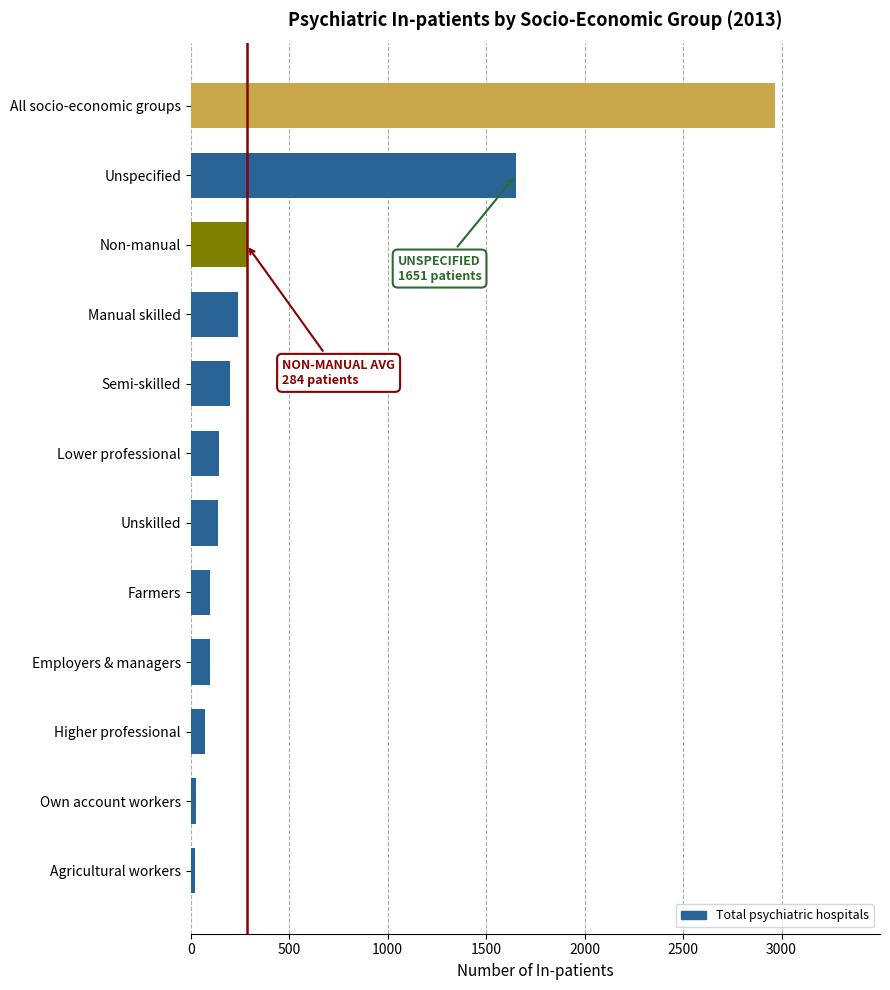

What is the sum of the values at Employers & managers and Unspecified?

1747